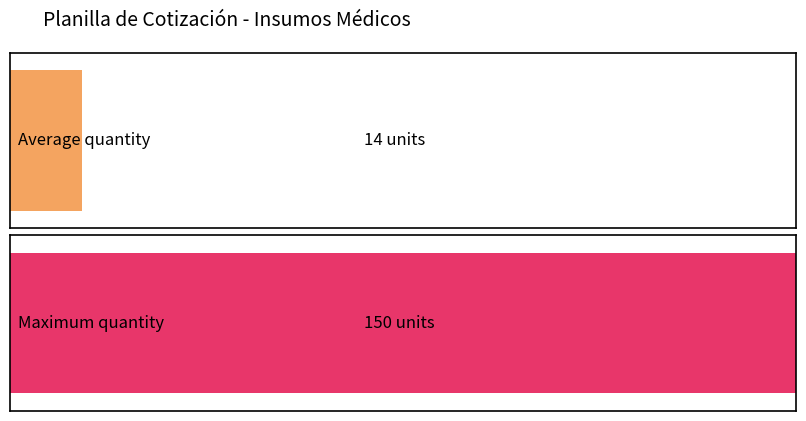

Does the chart contain stacked bars?

No